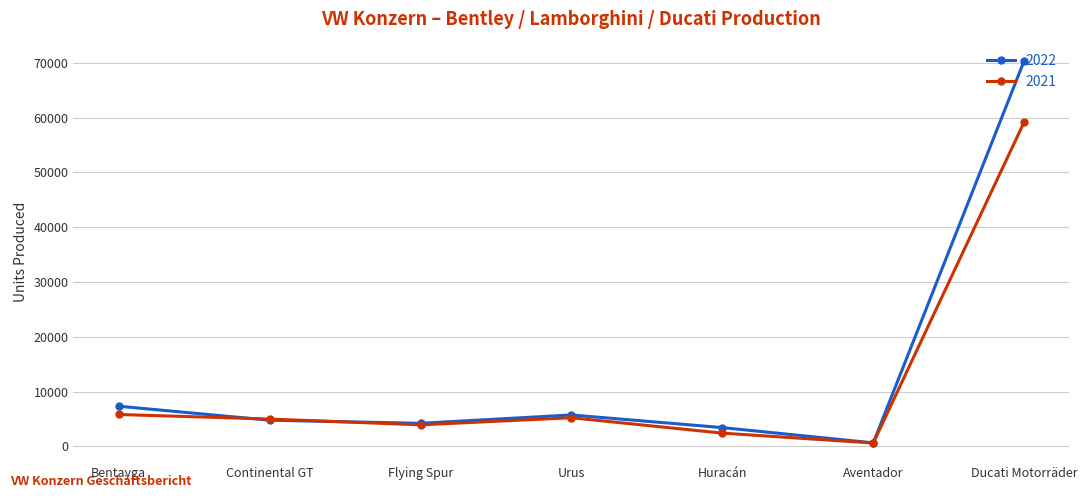

Which series has the largest total across all categories?

2022